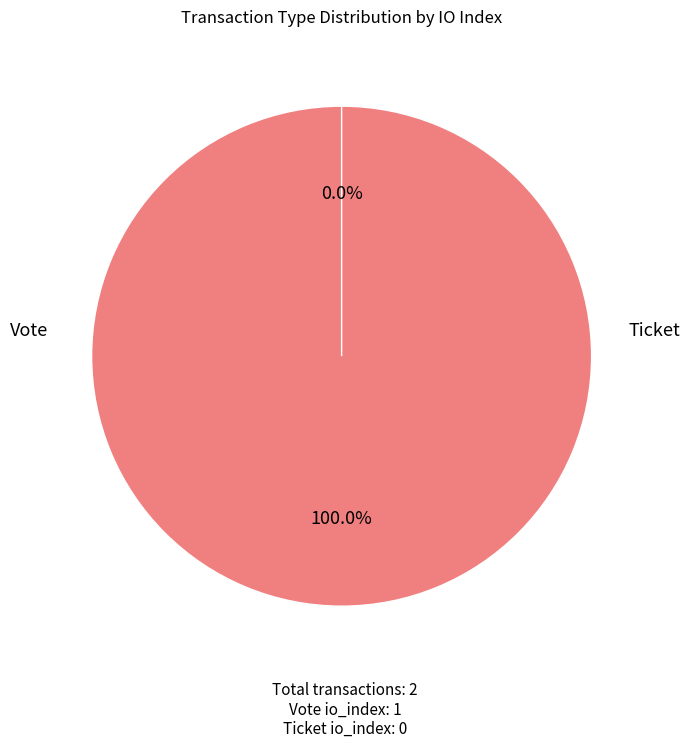

True or false: Vote accounts for 90% of the total.

False